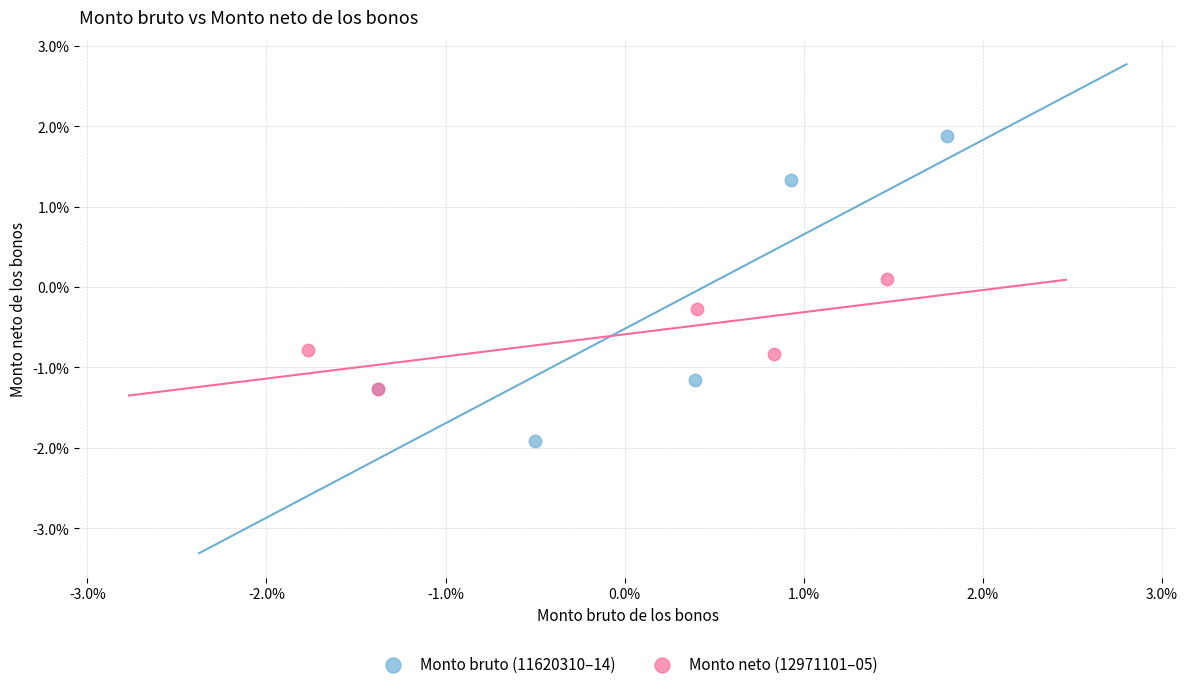

What are all the series names shown in the legend?

Monto bruto (11620310–14), Monto neto (12971101–05)